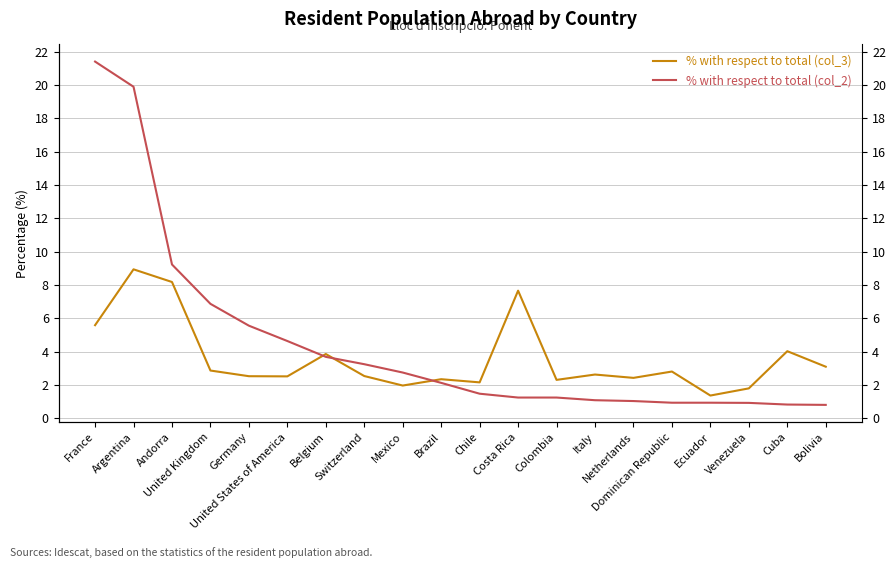

What is the difference between the second highest and second lowest values in the % with respect to total (col_3) series?

6.4